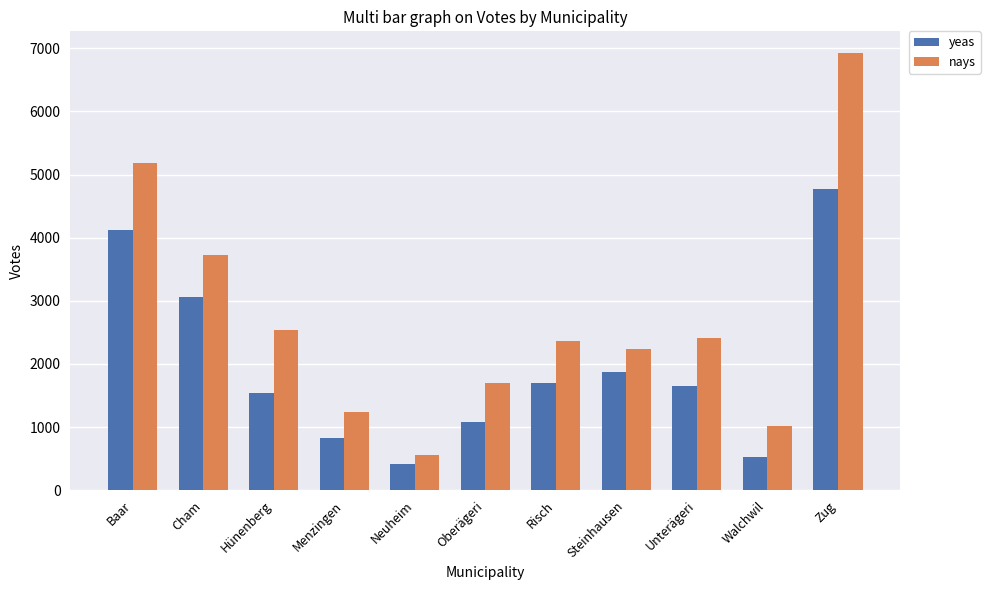

Where is nays nearest to the value 3743?

Cham